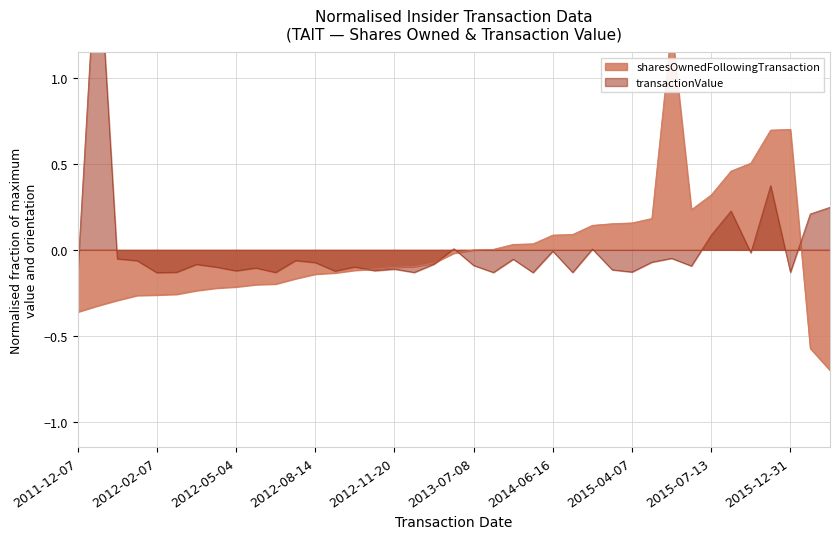

Which series changed the most between 2011-12-07 and 2014-06-16?

sharesOwnedFollowingTransaction